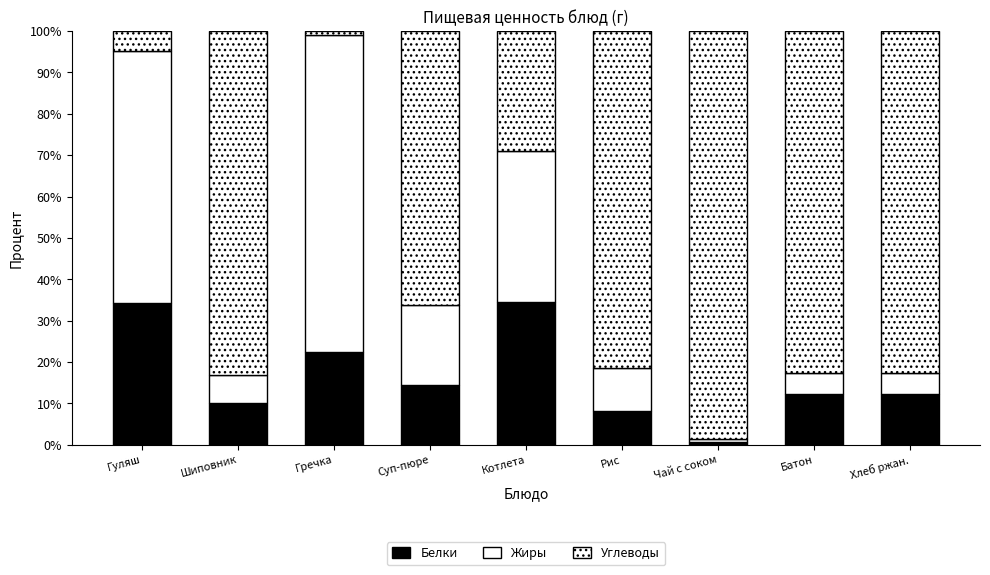

What value does the Жиры series have at Батон?

5.0